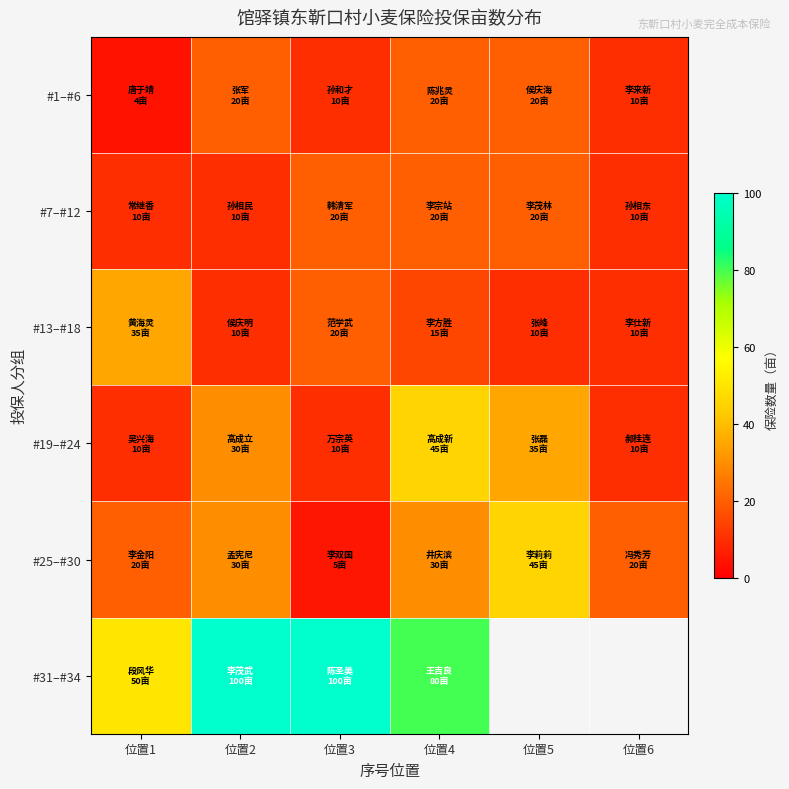

What value does the #1–#6 series have at 位置4?

20.0